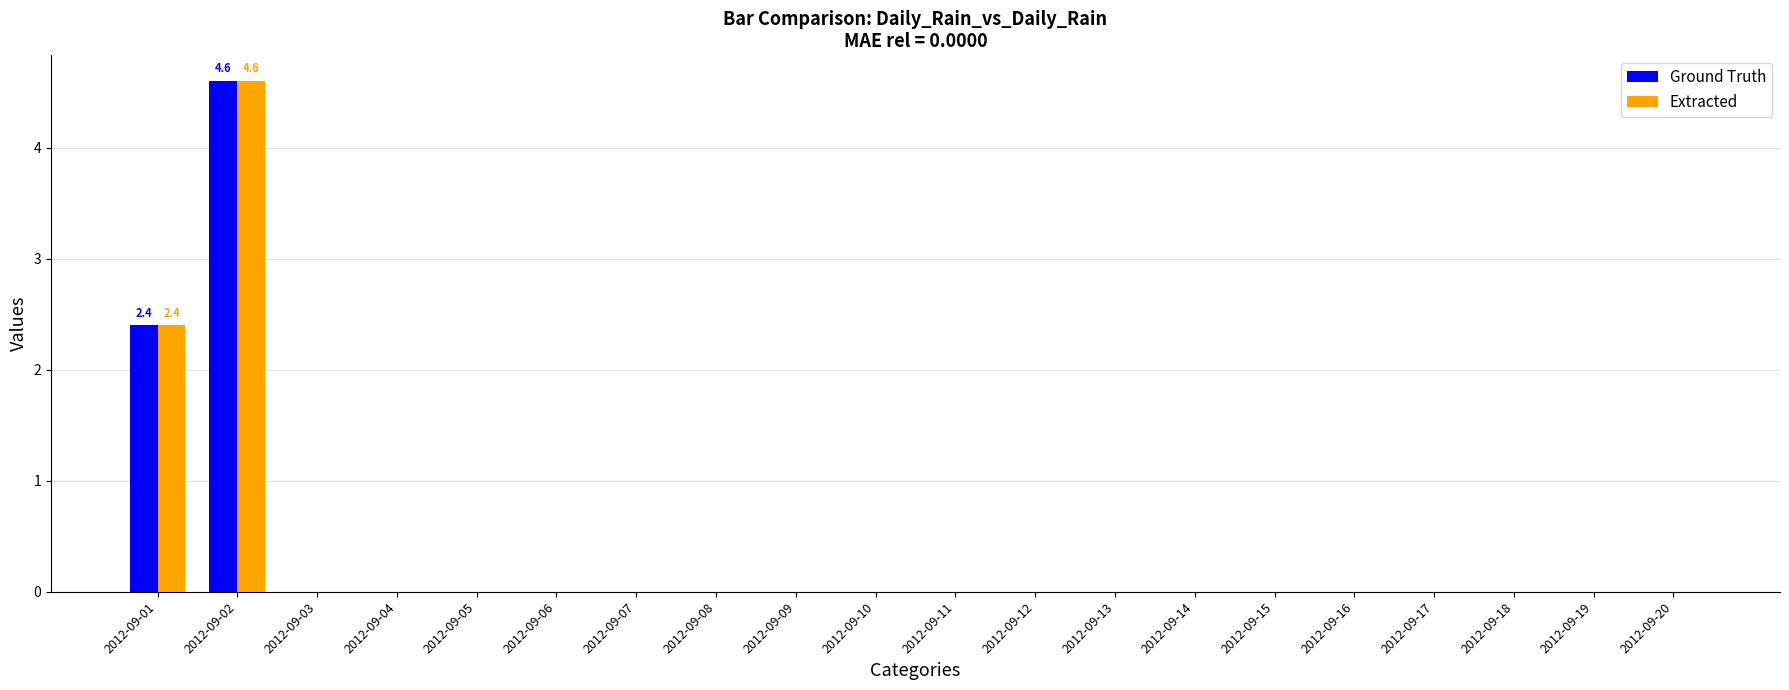

How many groups of bars are there?

20